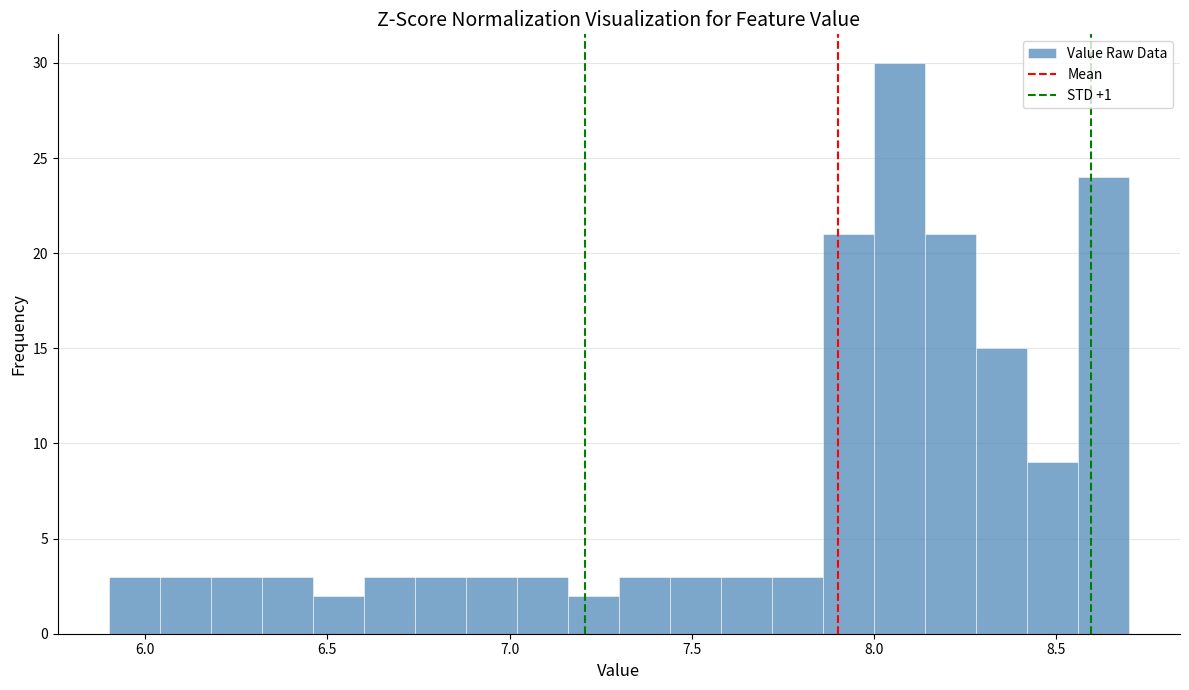

Read against the x-axis, roughly where is the centre of the tallest bar?

8.05